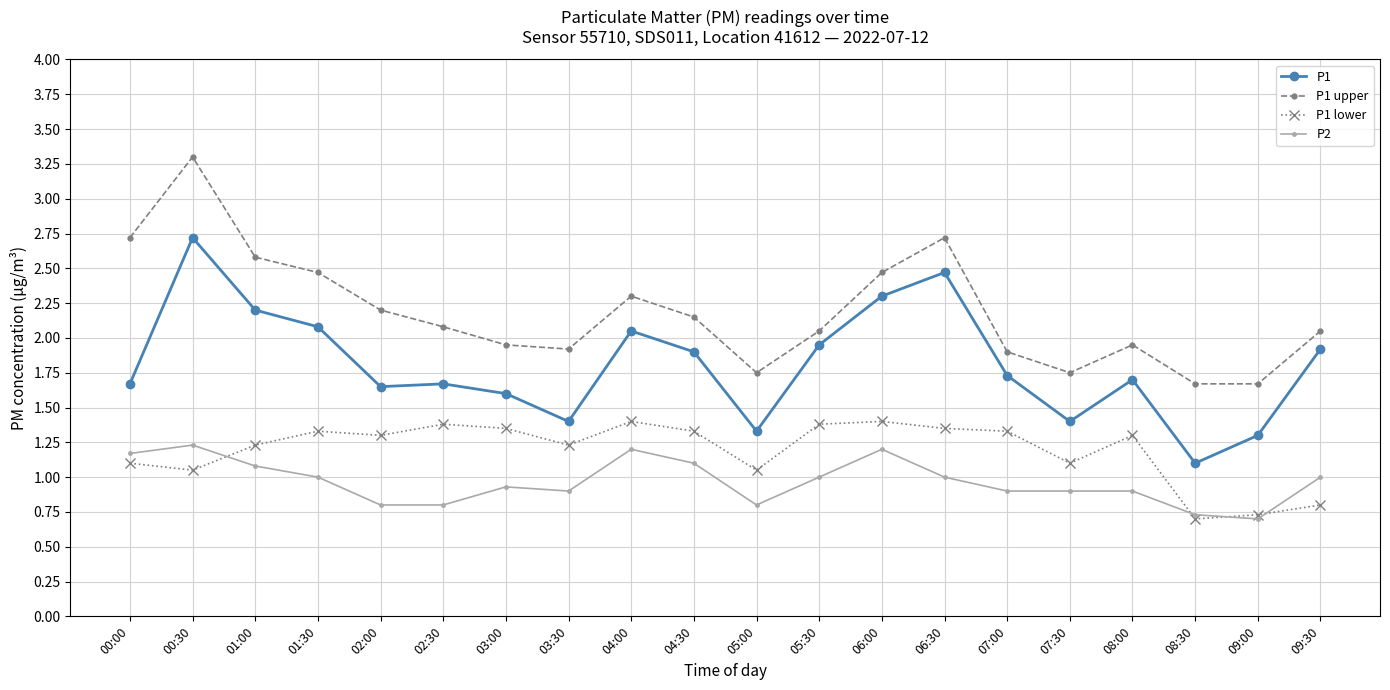

The value of P2 at 01:00 is 1.1. True or false?

True